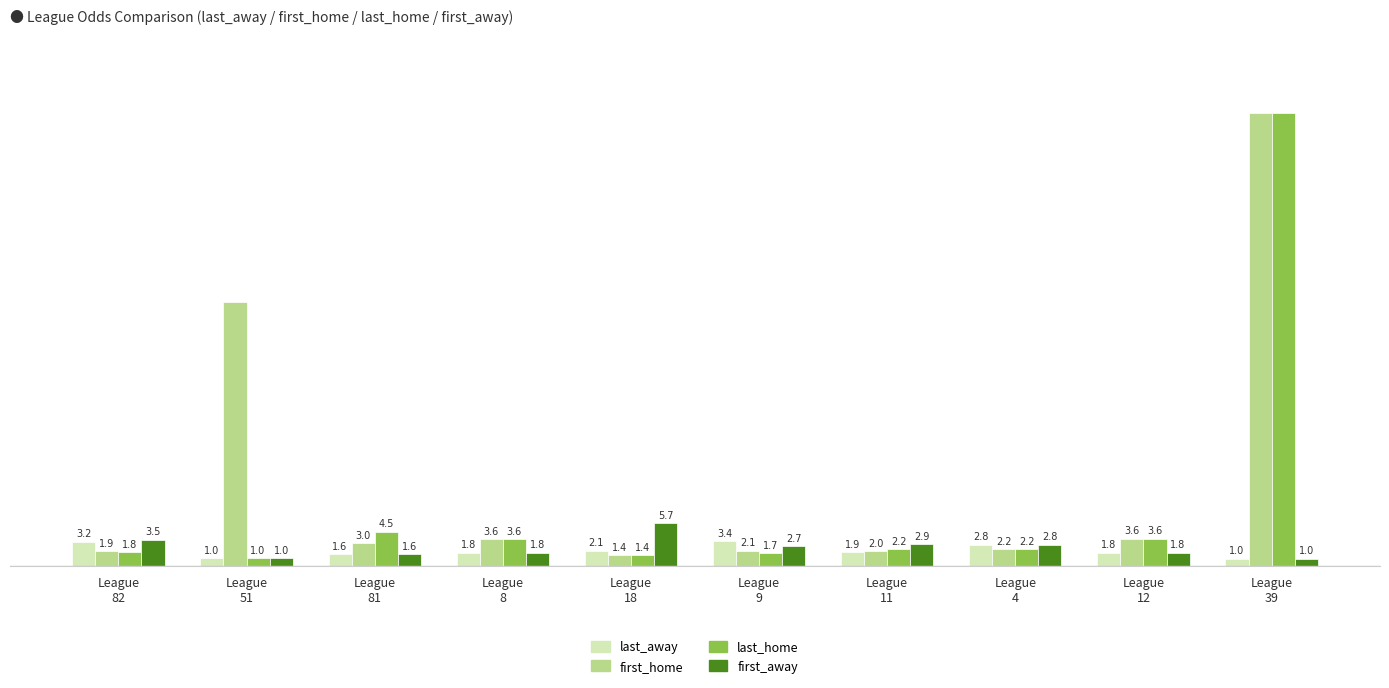

Which series has the widest spread of values?

last_home